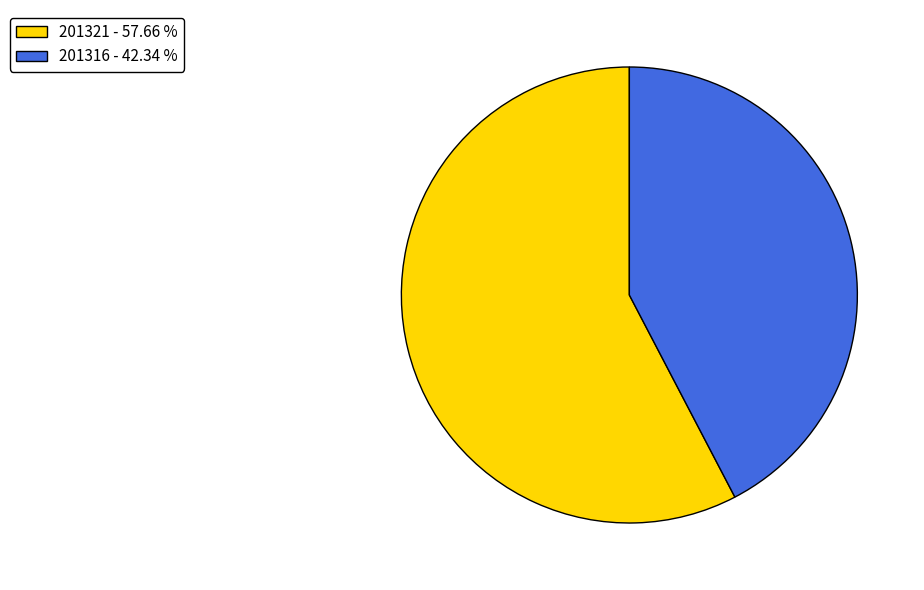

Is it true that 201316 is 32% of the pie?

False